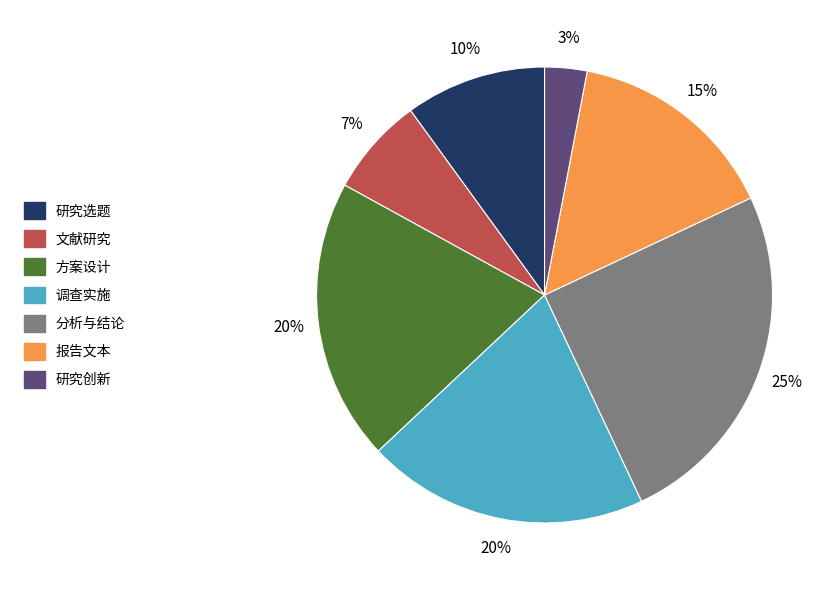

The 报告文本 slice represents 15% of the pie. True or false?

True